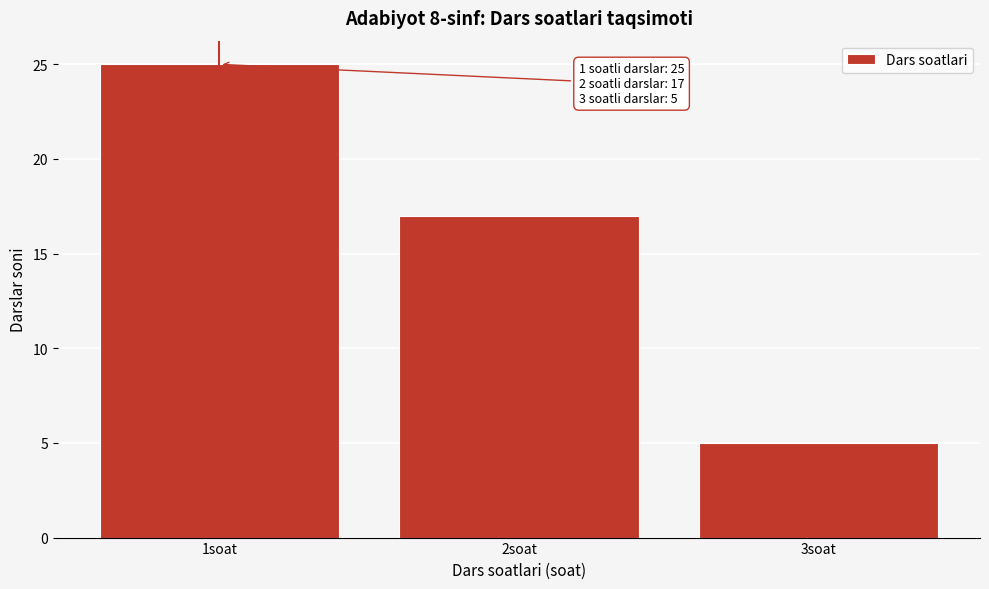

Over which range of the x-axis is the bar tallest?

0.5 to 1.5